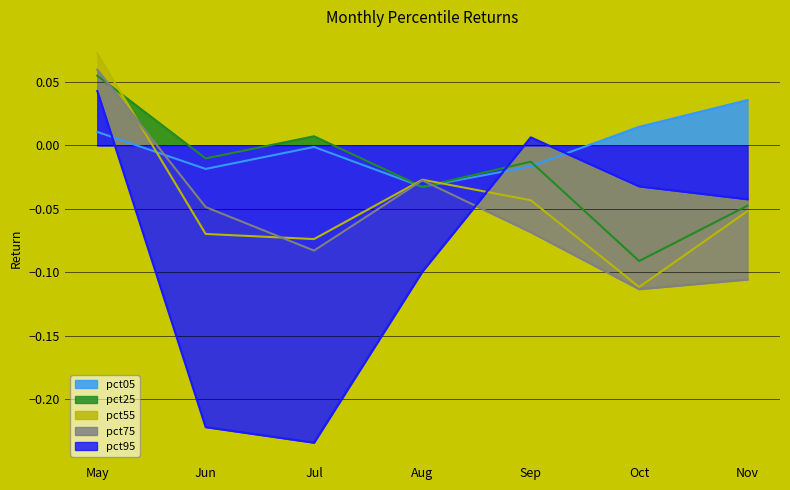

What is the difference between the highest and lowest values at Jul?

0.2